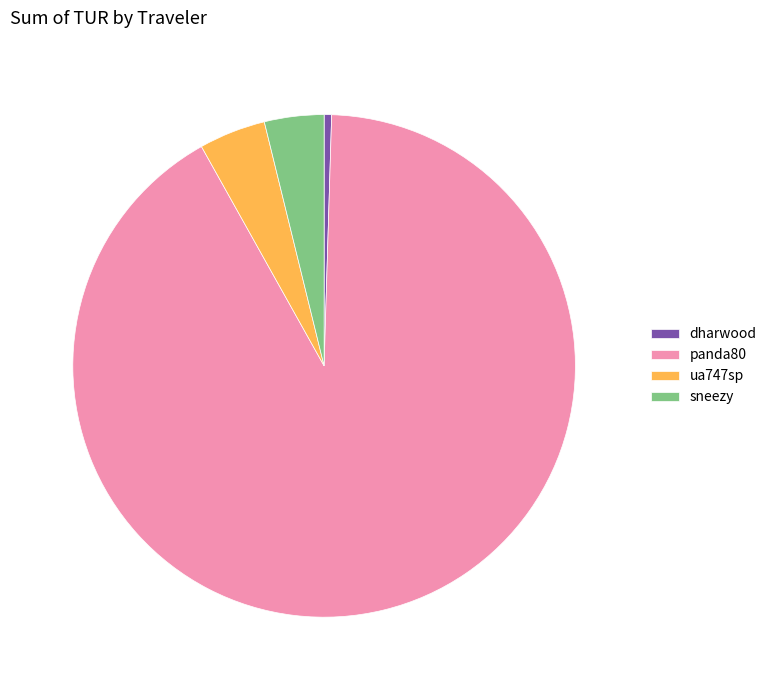

Which category has the biggest portion of the pie?

panda80